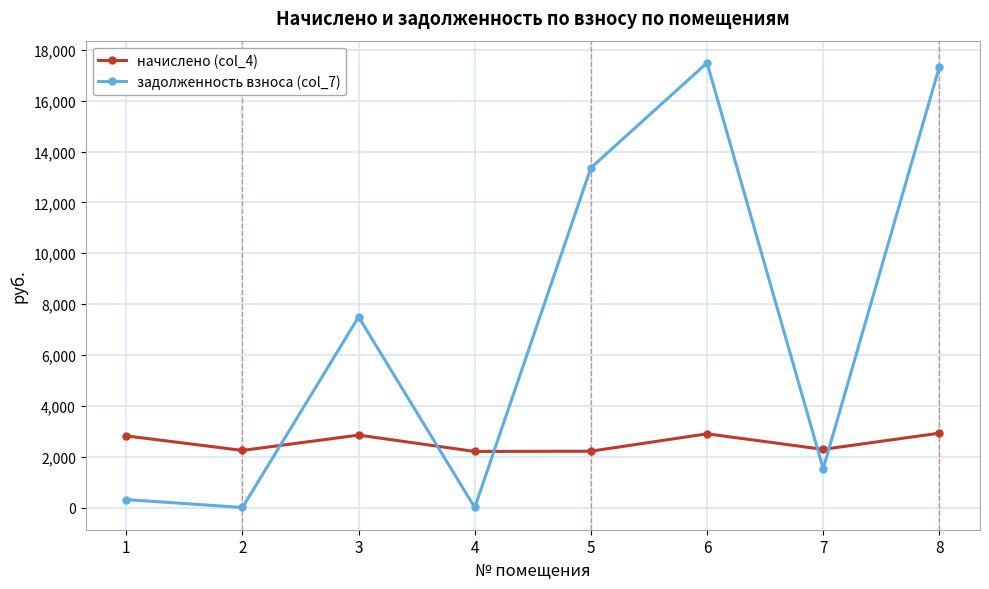

Which series has the largest range (max minus min)?

задолженность взноса (col_7)